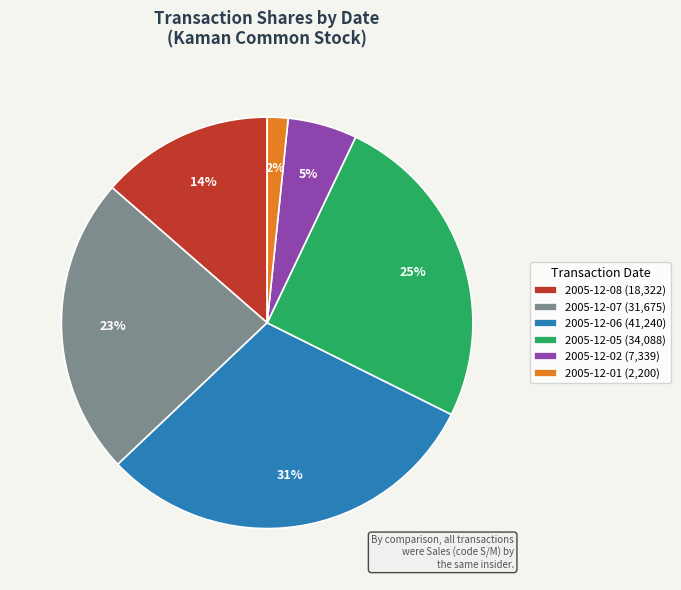

Approximately how many times larger is the value at 2005-12-05 compared to 2005-12-06?

0.8